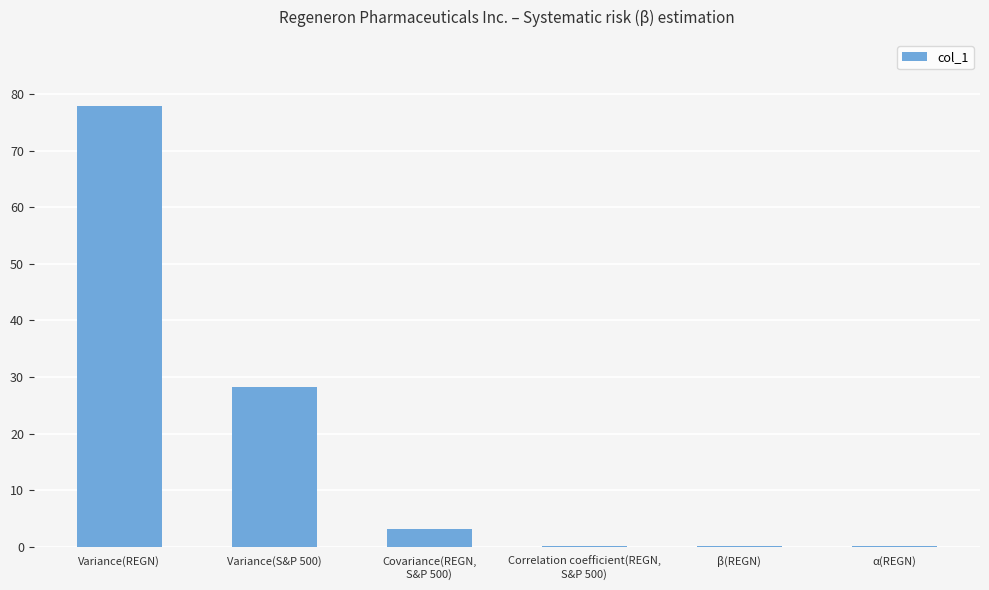

Does the chart contain stacked bars?

No